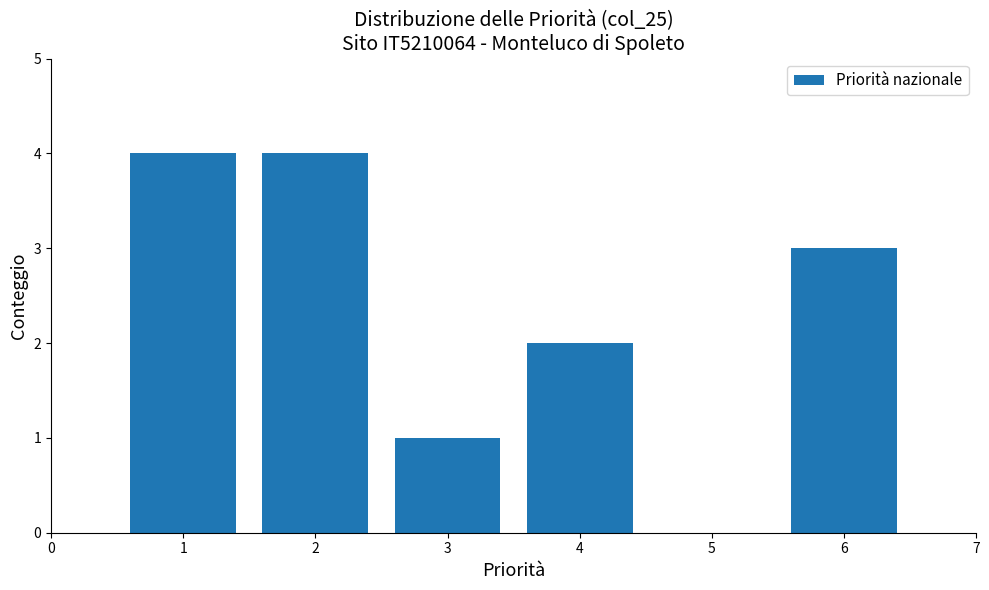

Reading left to right, list all the values displayed in this chart.

1=4	2=4	3=1	4=2	6=3